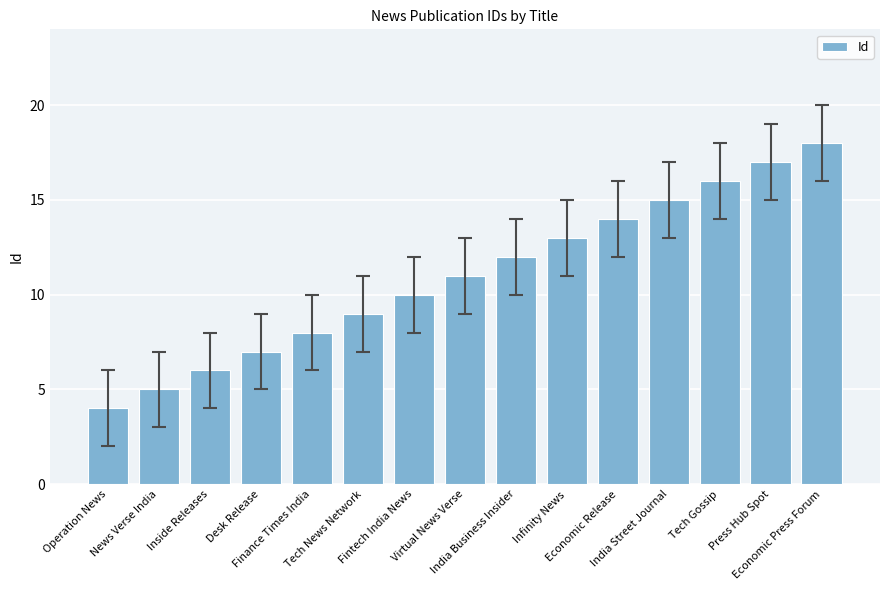

Count the number of categories in the chart.

15